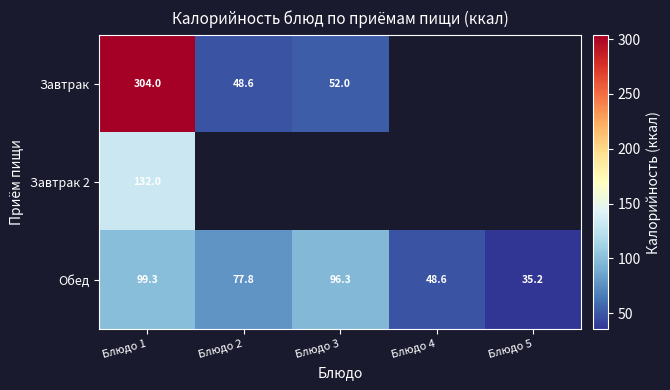

List the labels in order of Обед value, largest first.

Блюдо 1, Блюдо 3, Блюдо 2, Блюдо 4, Блюдо 5